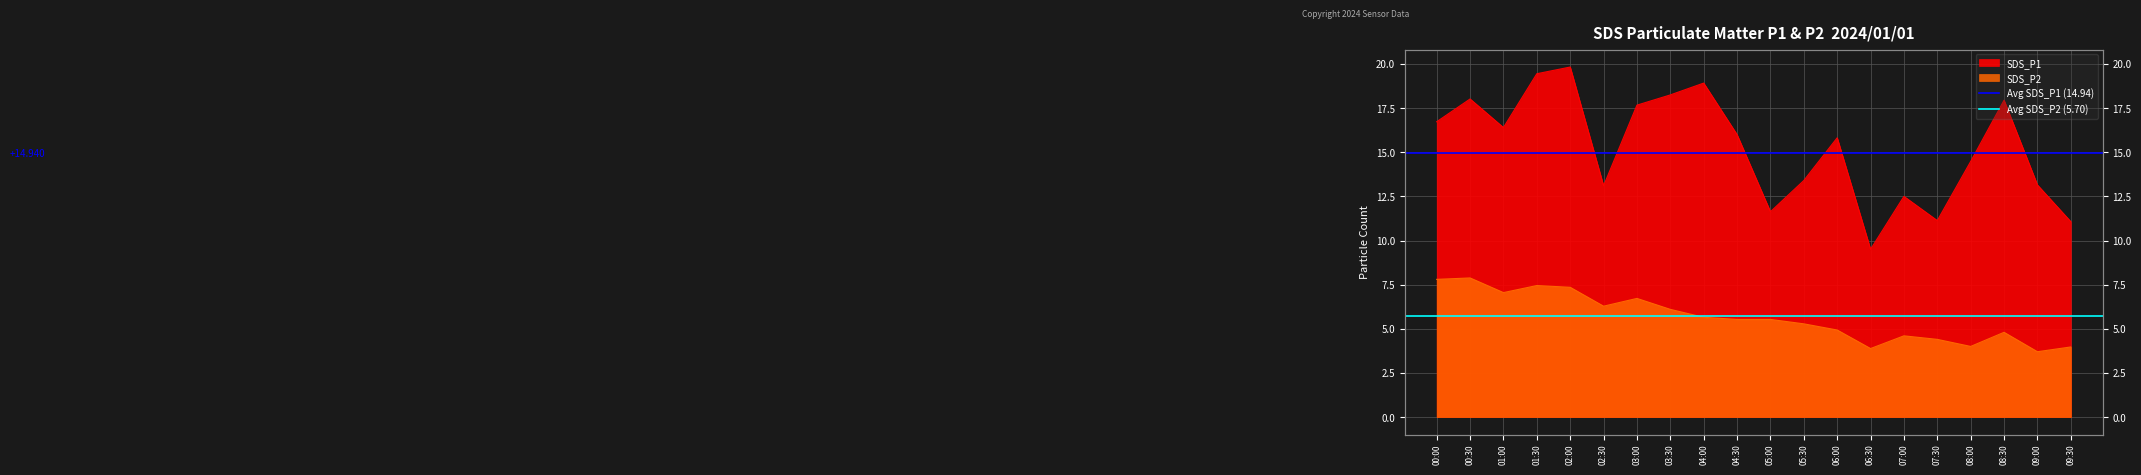

How many lines are shown in the chart?

2